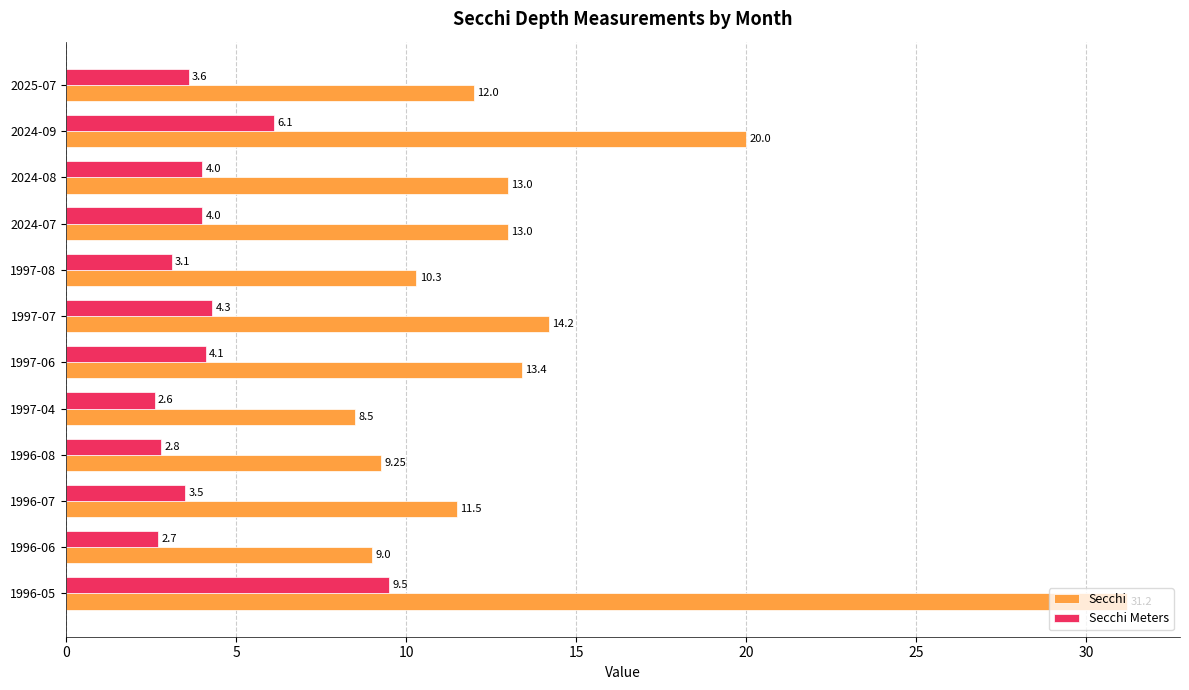

What is the maximum value shown in the chart?

31.2